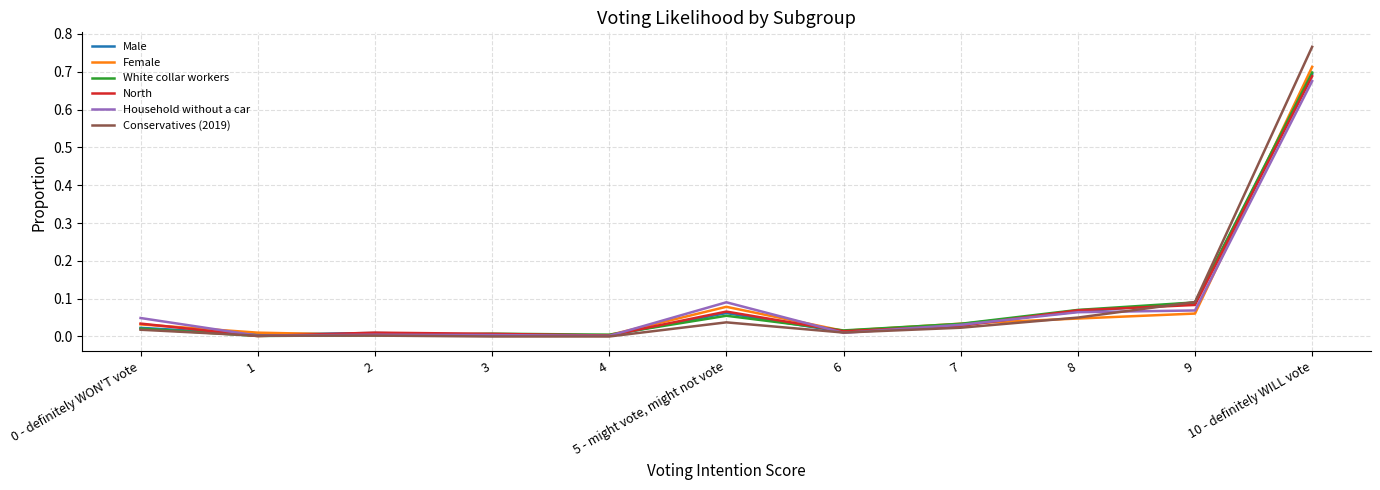

Reading left to right, extract all data points from this chart.

Male: 0 - definitely WON'T vote=0.0	1=0.0	2=0.0	3=0.0	4=0.0	5 - might vote, might not vote=0.1	6=0.0	7=0.0	8=0.1	9=0.1	10 - definitely WILL vote=0.7
Female: 0 - definitely WON'T vote=0.0	1=0.0	2=0.0	3=0.0	4=0.0	5 - might vote, might not vote=0.1	6=0.0	7=0.0	8=0.0	9=0.1	10 - definitely WILL vote=0.7
White collar workers: 0 - definitely WON'T vote=0.0	1=0.0	2=0.0	3=0.0	4=0.0	5 - might vote, might not vote=0.1	6=0.0	7=0.0	8=0.1	9=0.1	10 - definitely WILL vote=0.7
North: 0 - definitely WON'T vote=0.0	1=0.0	2=0.0	3=0.0	4=0.0	5 - might vote, might not vote=0.1	6=0.0	7=0.0	8=0.1	9=0.1	10 - definitely WILL vote=0.7
Household without a car: 0 - definitely WON'T vote=0.0	1=0.0	2=0.0	3=0.0	4=0.0	5 - might vote, might not vote=0.1	6=0.0	7=0.0	8=0.1	9=0.1	10 - definitely WILL vote=0.7
Conservatives (2019): 0 - definitely WON'T vote=0.0	1=0.0	2=0.0	3=0.0	4=0.0	5 - might vote, might not vote=0.0	6=0.0	7=0.0	8=0.0	9=0.1	10 - definitely WILL vote=0.8